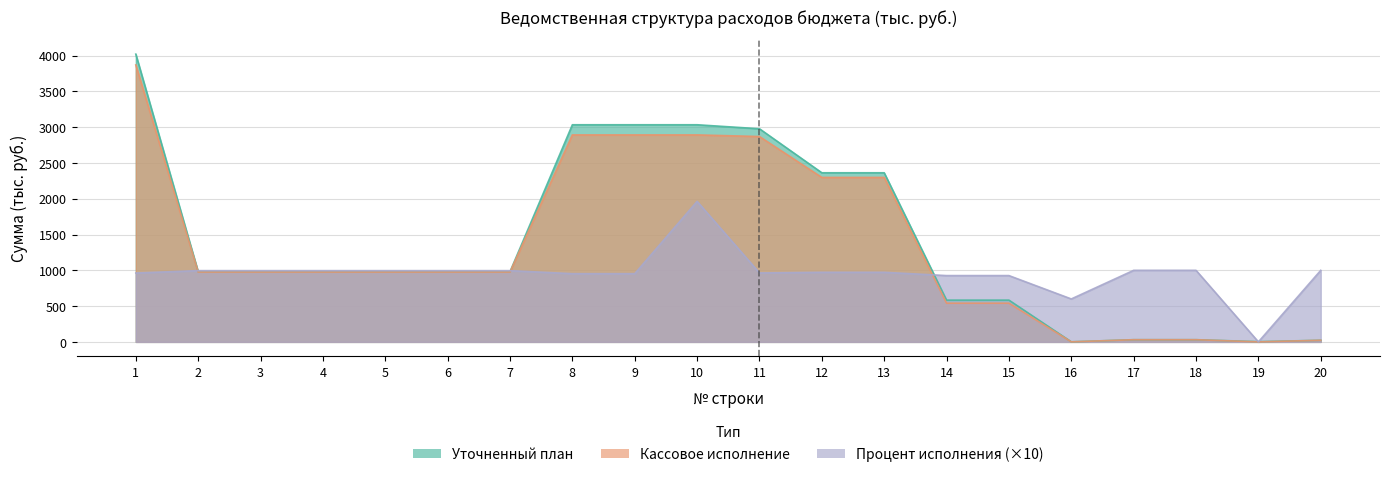

Is it true that Уточненный план equals 513.8 at 4?

False